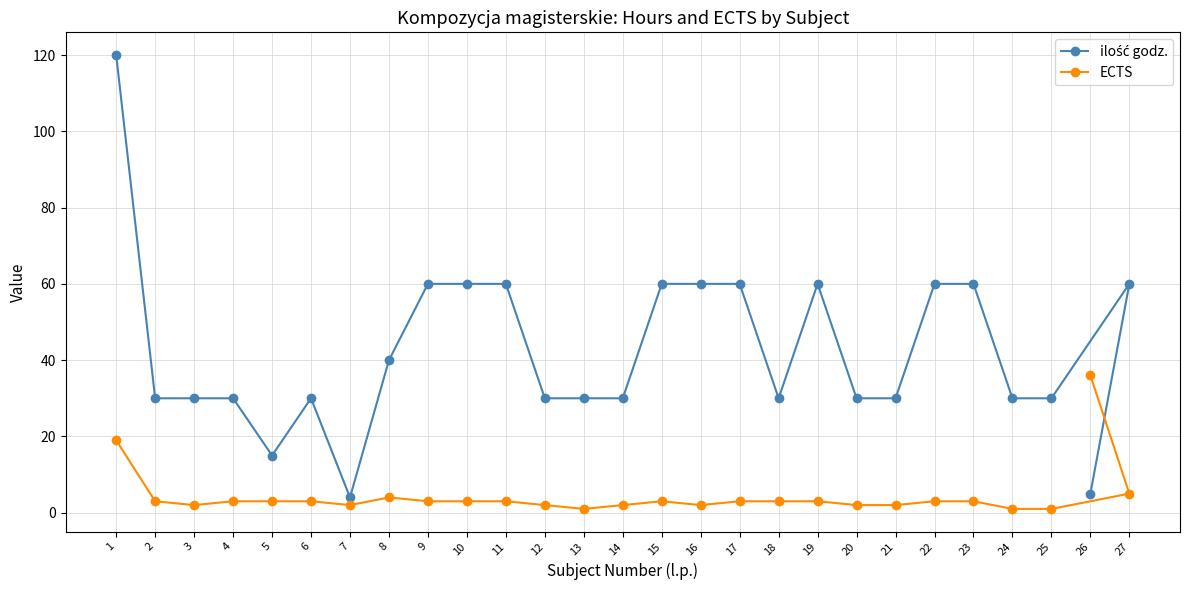

At which category does ilość godz. reach its first local valley?

5